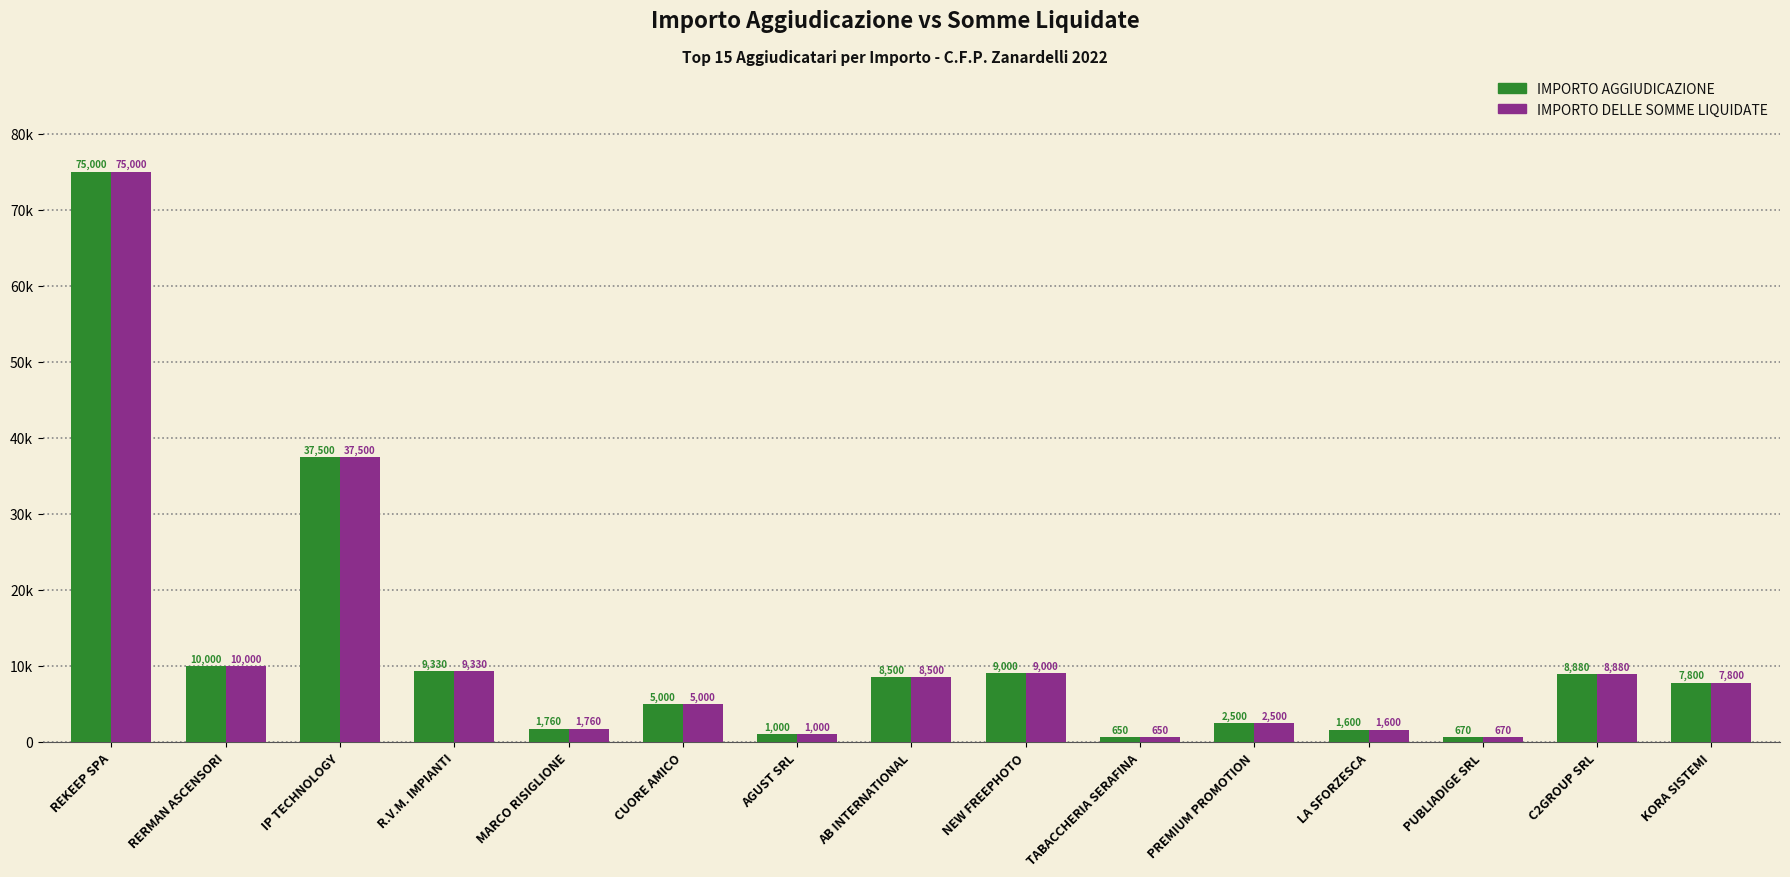

Reading left to right, what are all the values shown in this chart?

IMPORTO AGGIUDICAZIONE: 75000	10000	37500	9330	1760	5000	1000	8500	9000	650	2500	1600	670	8880	7800
IMPORTO DELLE SOMME LIQUIDATE: 75000	10000	37500	9330	1760	5000	1000	8500	9000	650	2500	1600	670	8880	7800